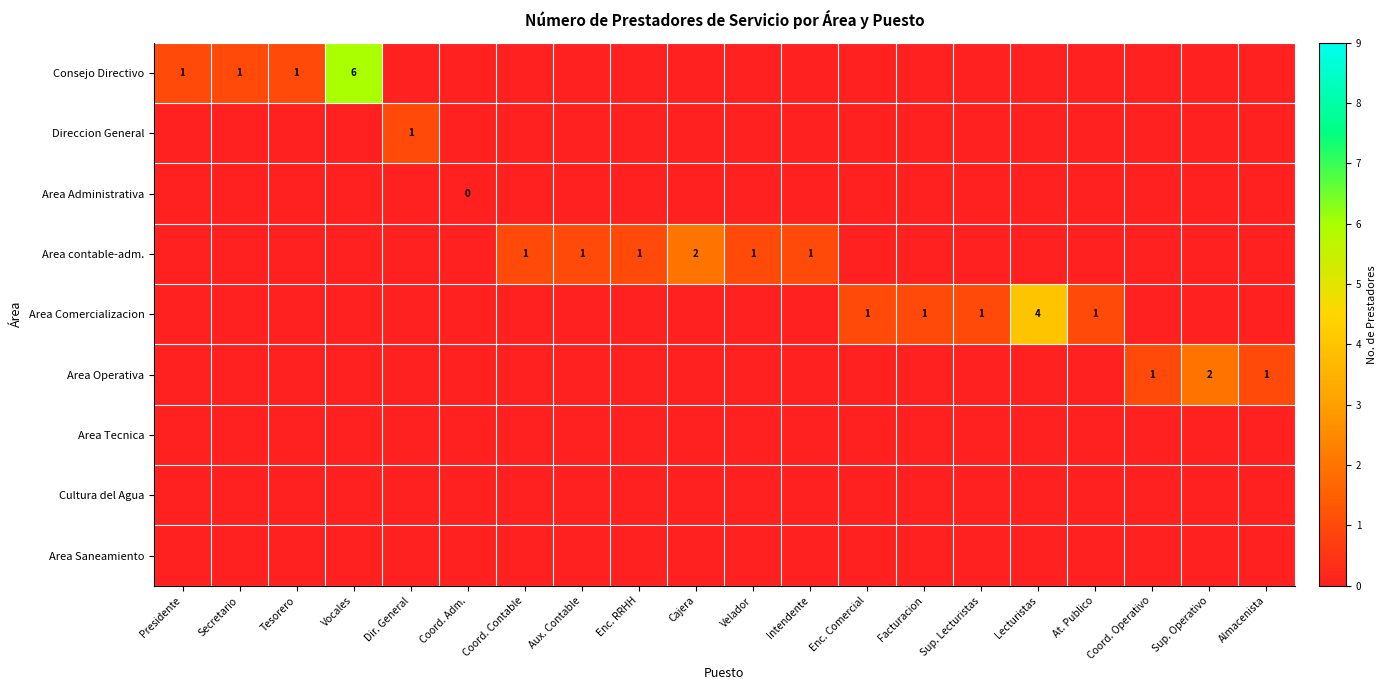

The Area Comercializacion series shows 1 at At. Publico. True or false?

True